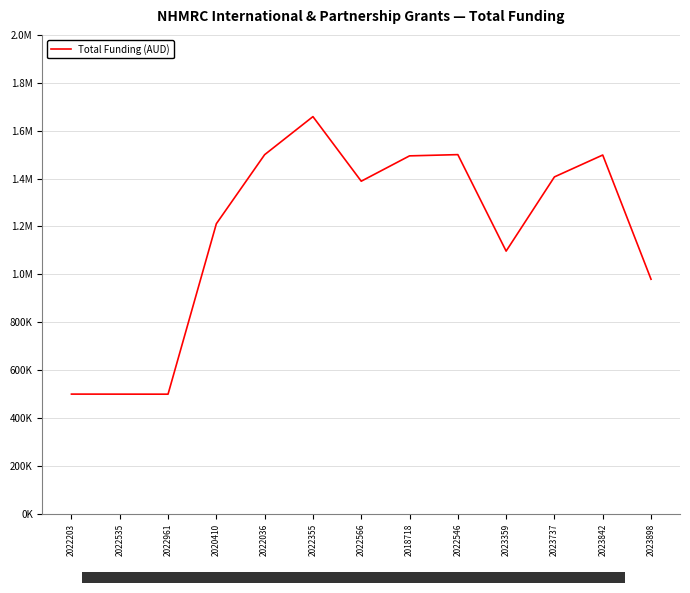

Does the chart have visible grid lines?

Yes